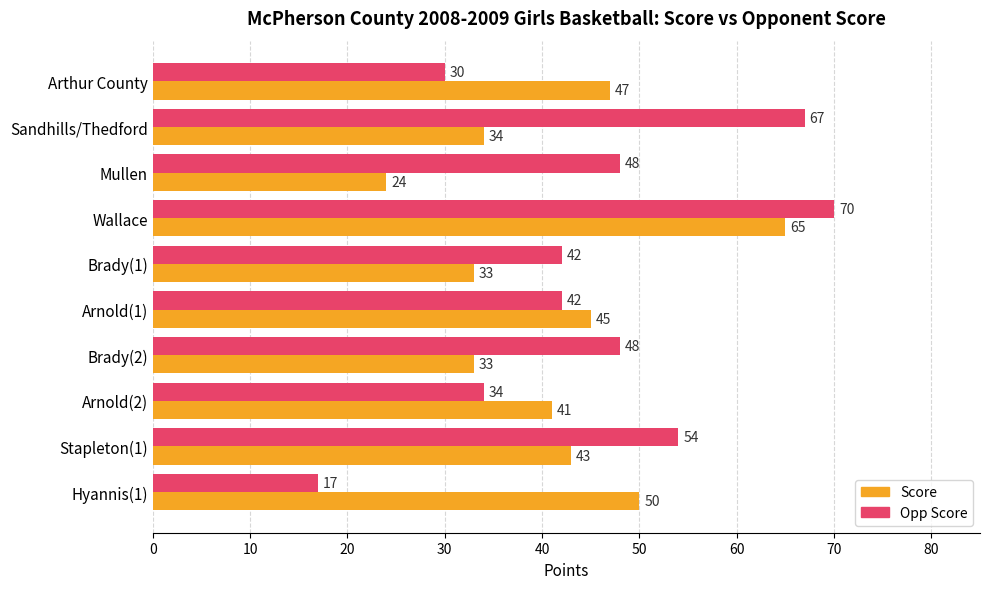

Which series changed the most between Arthur County and Hyannis(1)?

Opp Score